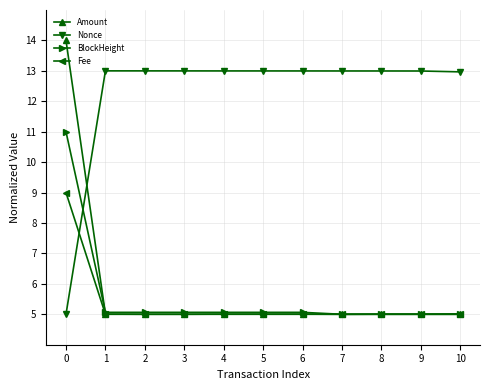

Reading left to right, what are all the values shown in this chart?

Amount: 0=14.0	1=5.0	2=5.0	3=5.0	4=5.0	5=5.0	6=5.0	7=5.0	8=5.0	9=5.0	10=5.0
Nonce: 0=5.0	1=13.0	2=13.0	3=13.0	4=13.0	5=13.0	6=13.0	7=13.0	8=13.0	9=13.0	10=13.0
BlockHeight: 0=11.0	1=5.1	2=5.1	3=5.1	4=5.1	5=5.1	6=5.1	7=5.0	8=5.0	9=5.0	10=5.0
Fee: 0=9.0	1=5.0	2=5.0	3=5.0	4=5.0	5=5.0	6=5.0	7=5.0	8=5.0	9=5.0	10=5.0